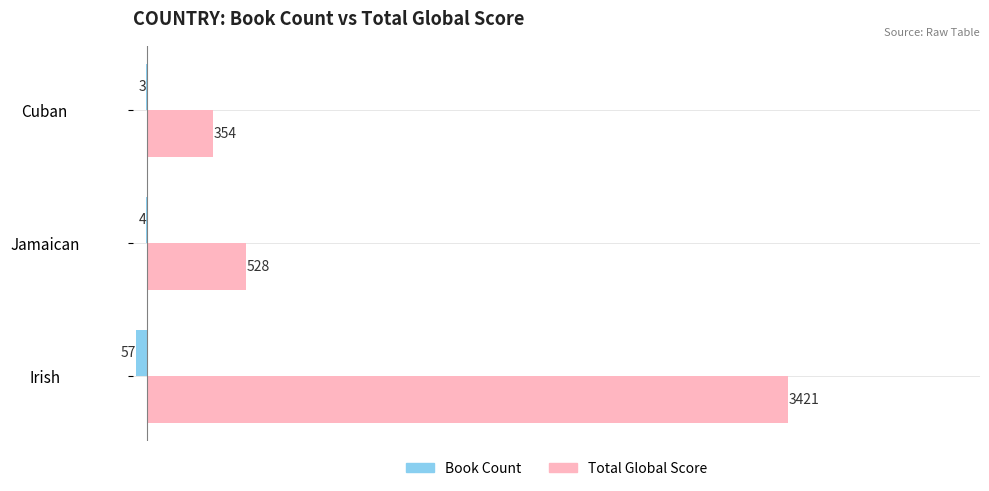

What is the sum of all Book Count values?

-64